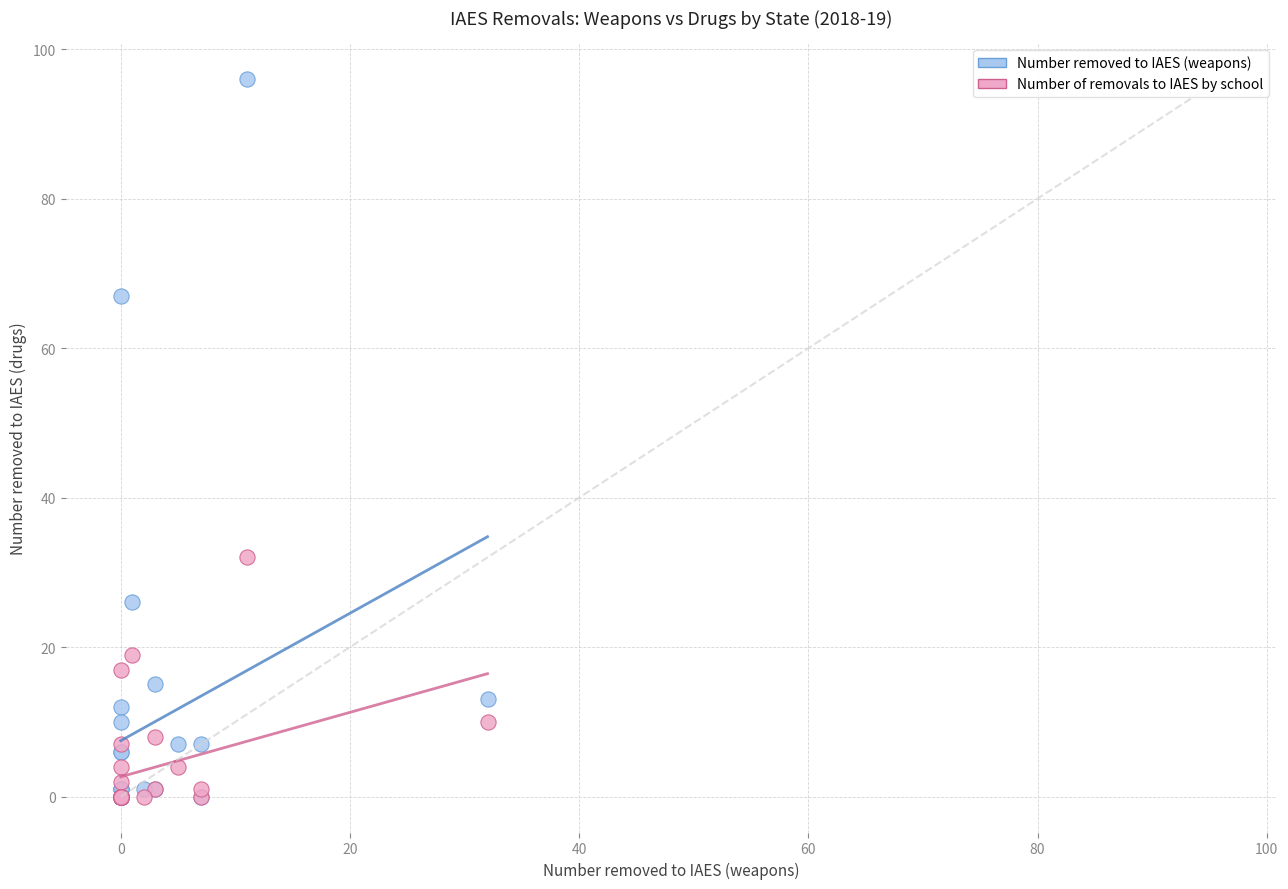

Across all series, what Y value is closest to 48?

32